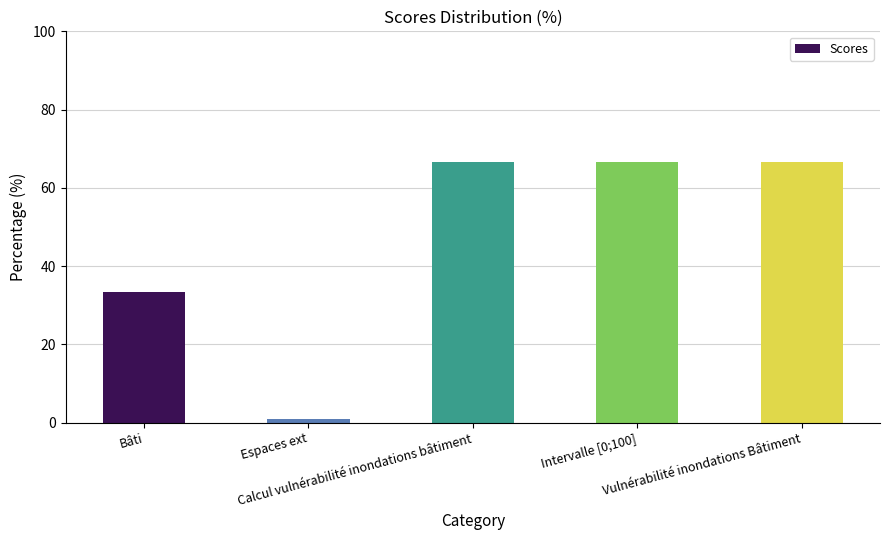

Approximately how many times larger is the value at Vulnérabilité inondations Bâtiment compared to Intervalle [0;100]?

1.0